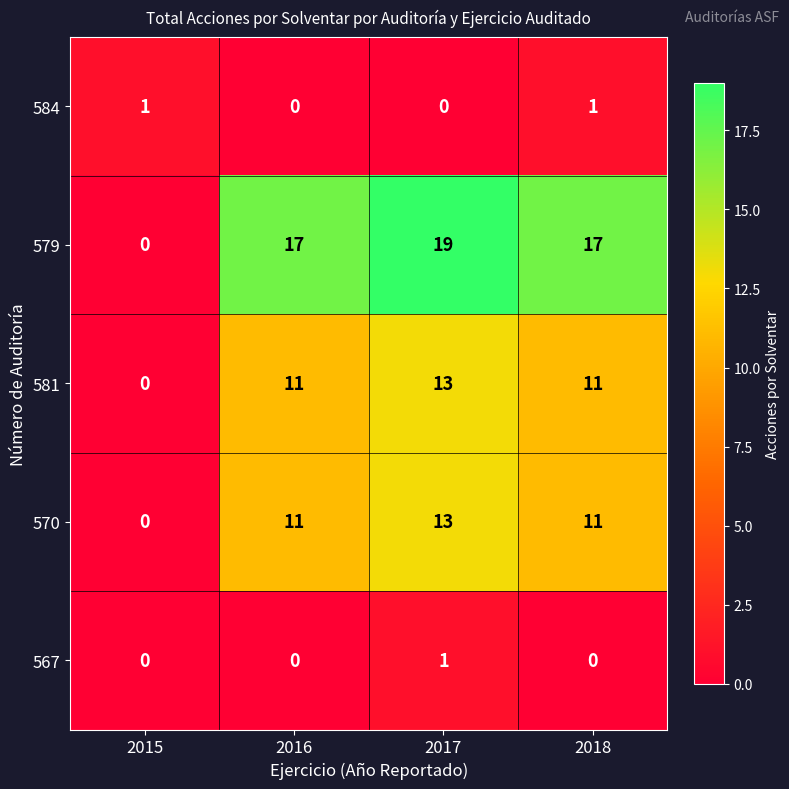

At which label does 579 reach its minimum?

2015